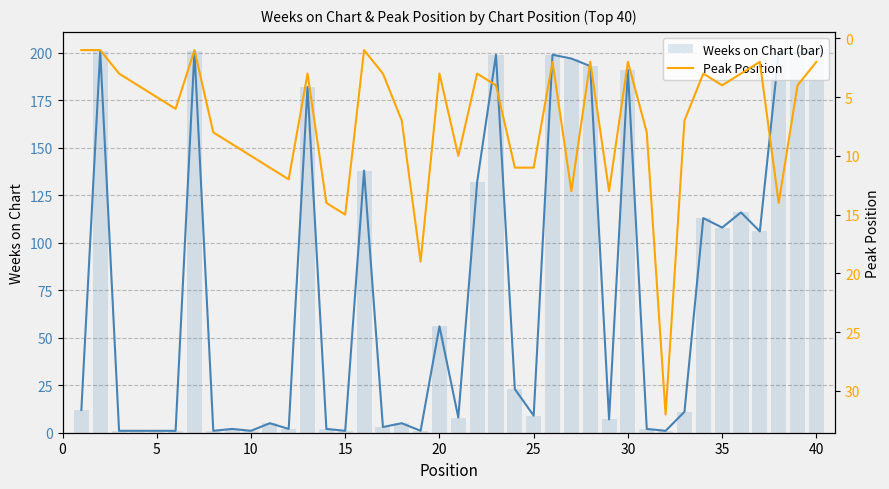

What is the maximum value for Weeks on Chart (bar)?

201